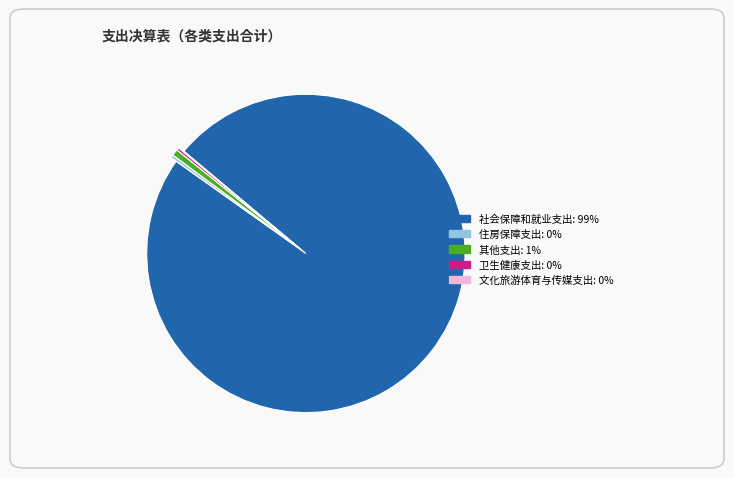

Which category accounts for the majority?

社会保障和就业支出